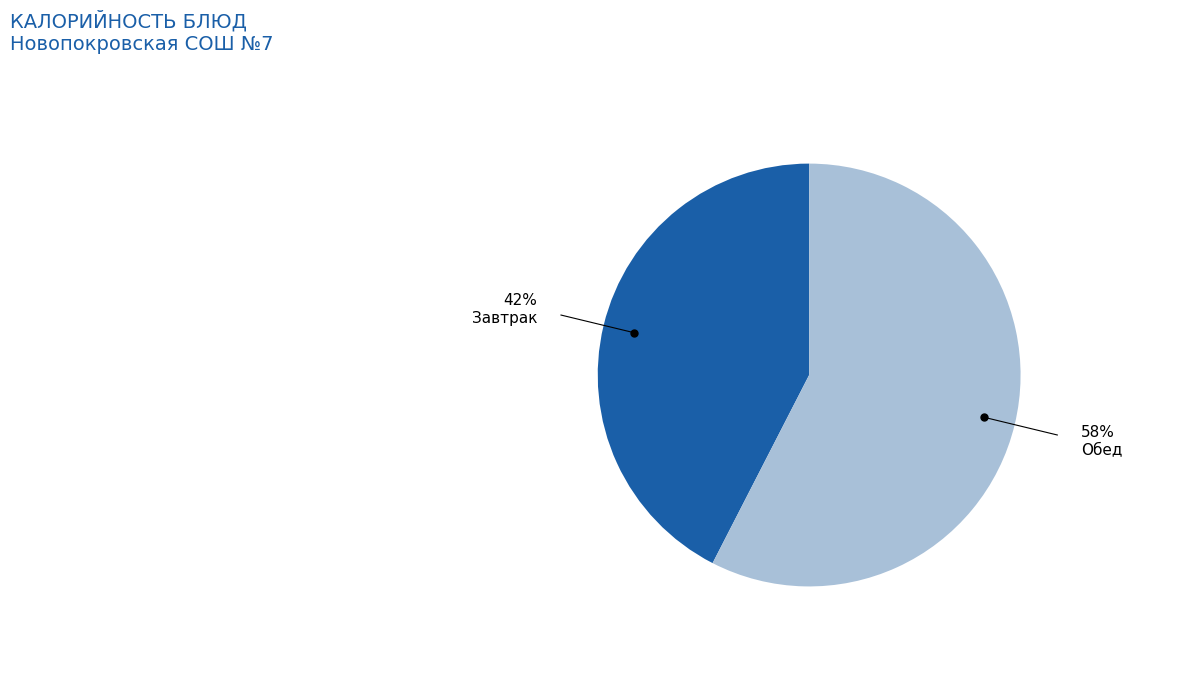

To the nearest percent, what is the average slice percentage?

50%